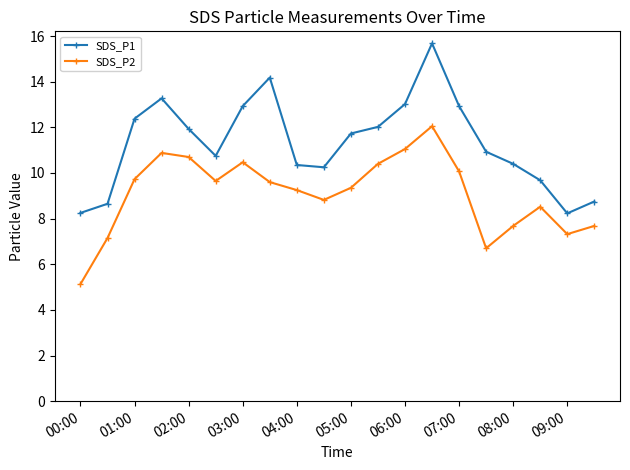

True or false: SDS_P2 and SDS_P1 cross at least once.

False